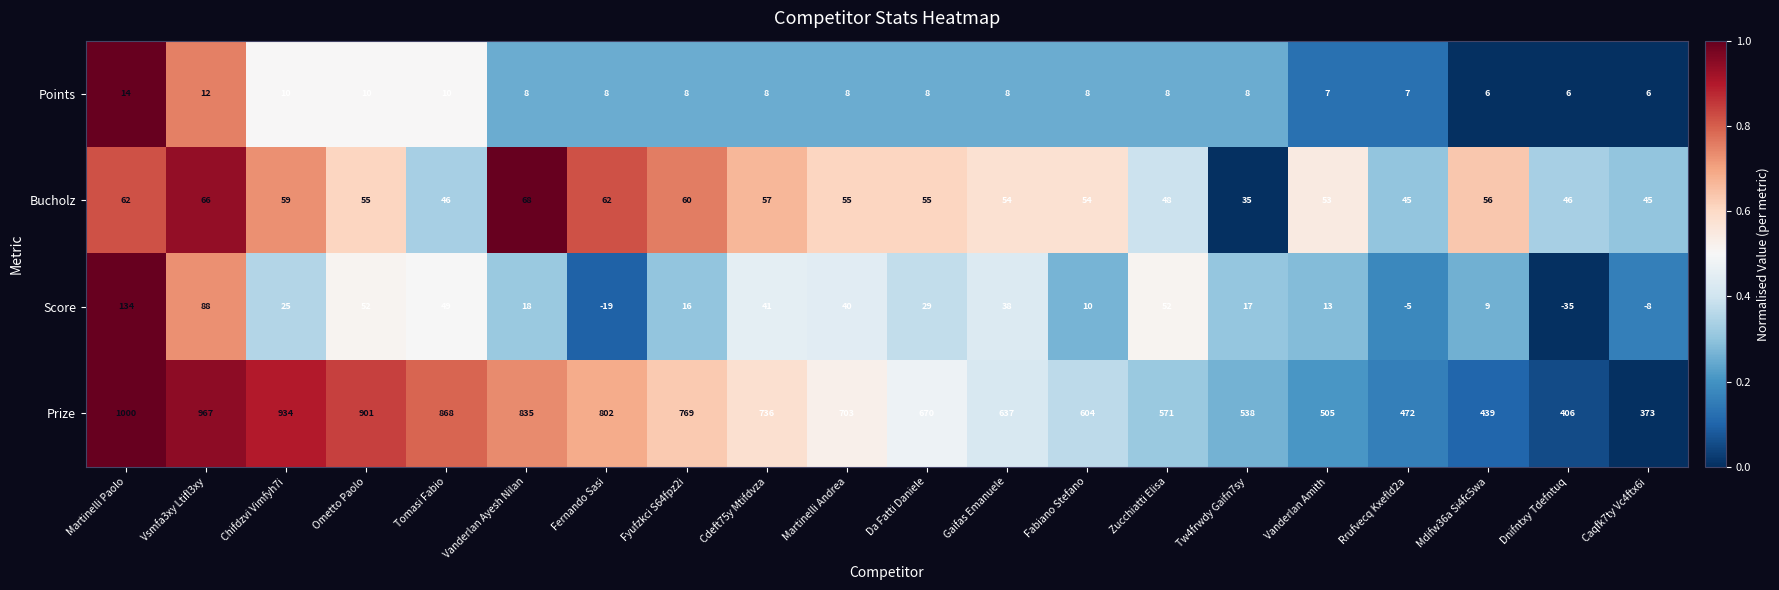

At which label does Score first exceed 25?

Martinelli Paolo